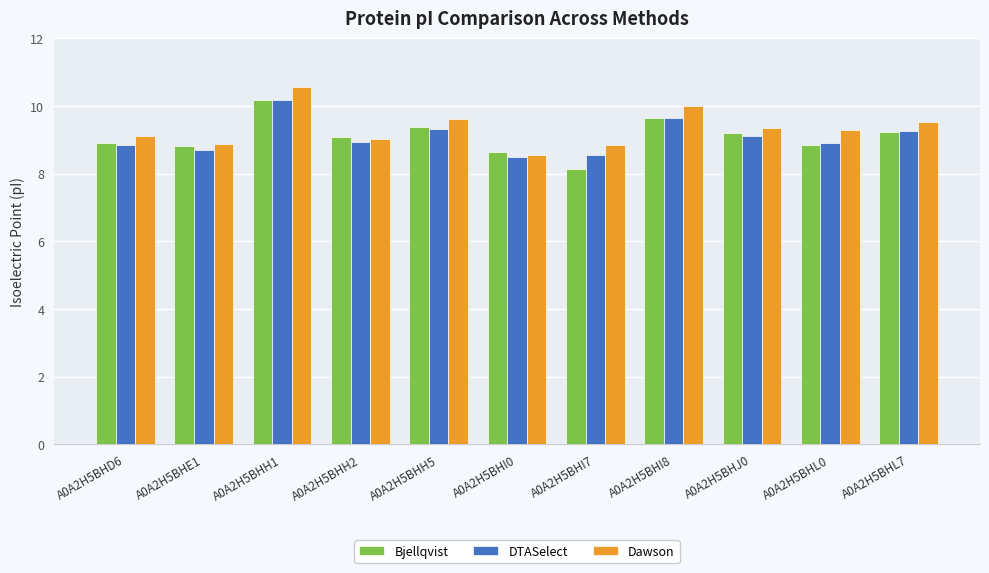

How many bars are there in each group?

3